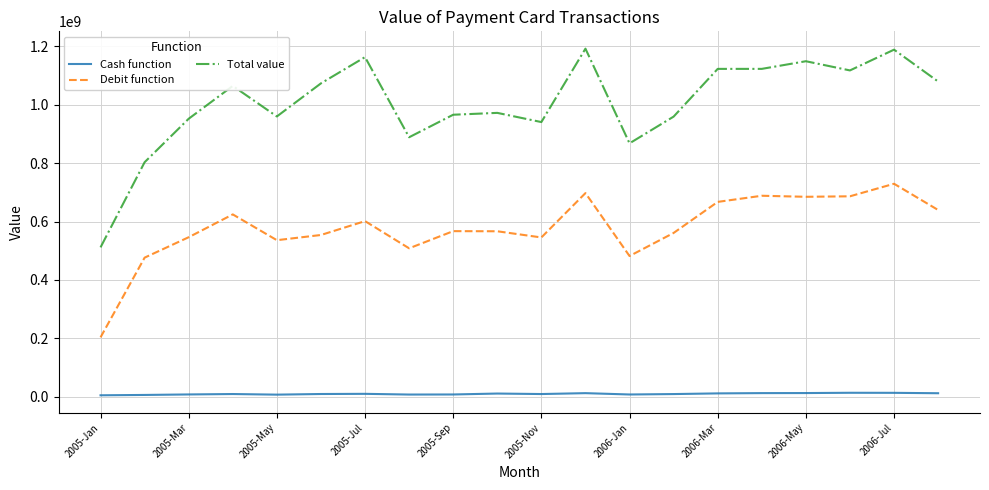

What is the greatest value displayed?

1192129175.0